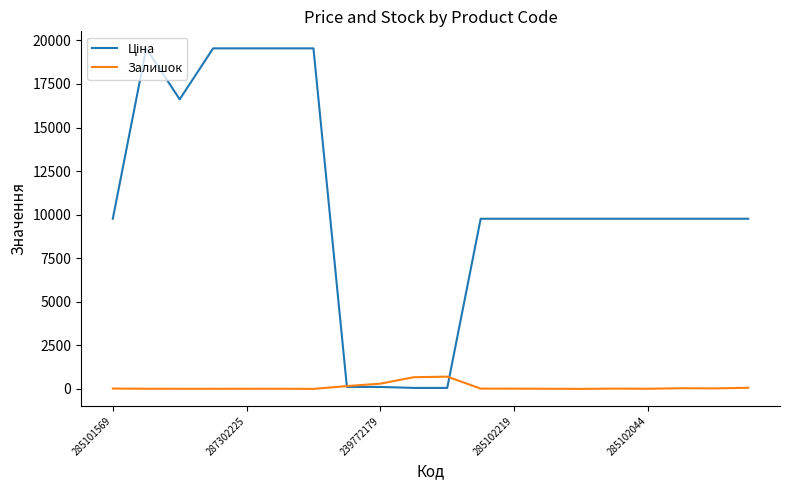

Is this an area chart (filled region under the line)?

No